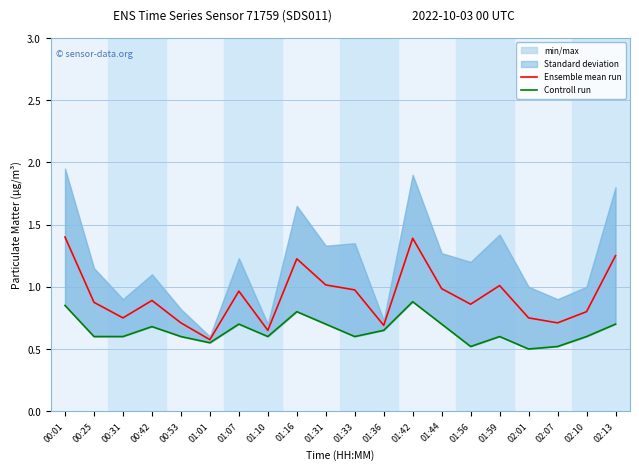

How many interior local peaks does the Ensemble mean run series have?

5